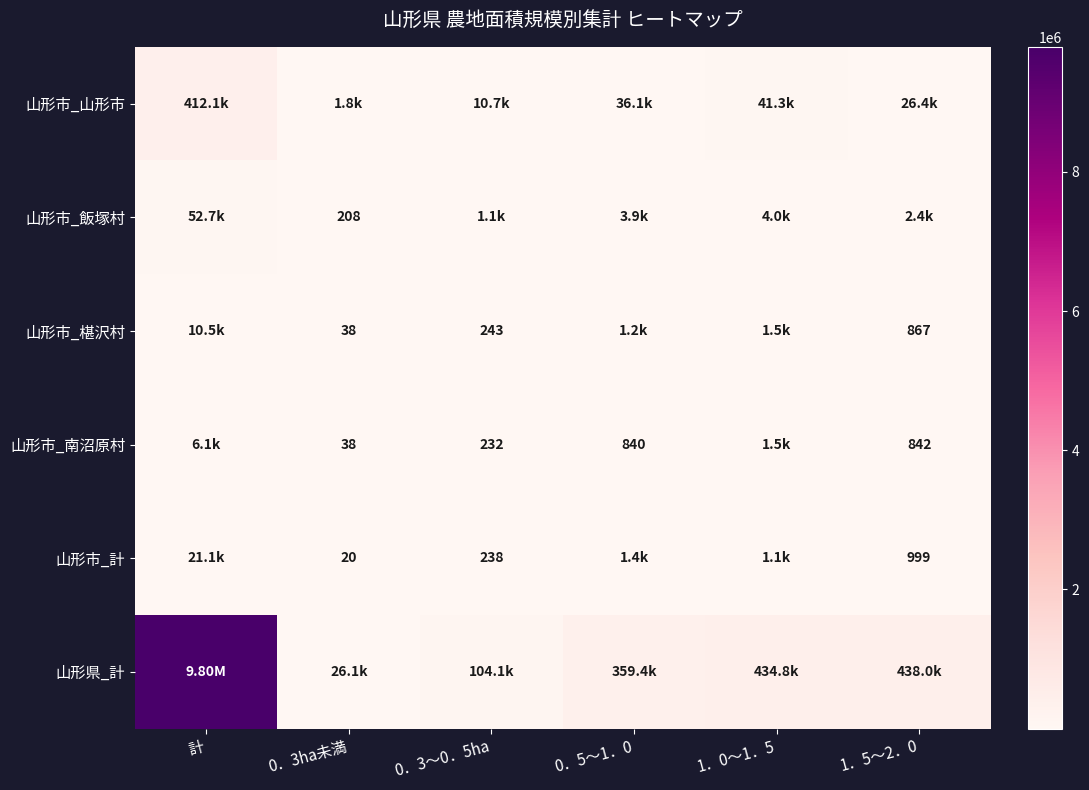

At how many categories does at least one series exceed 686930?

1